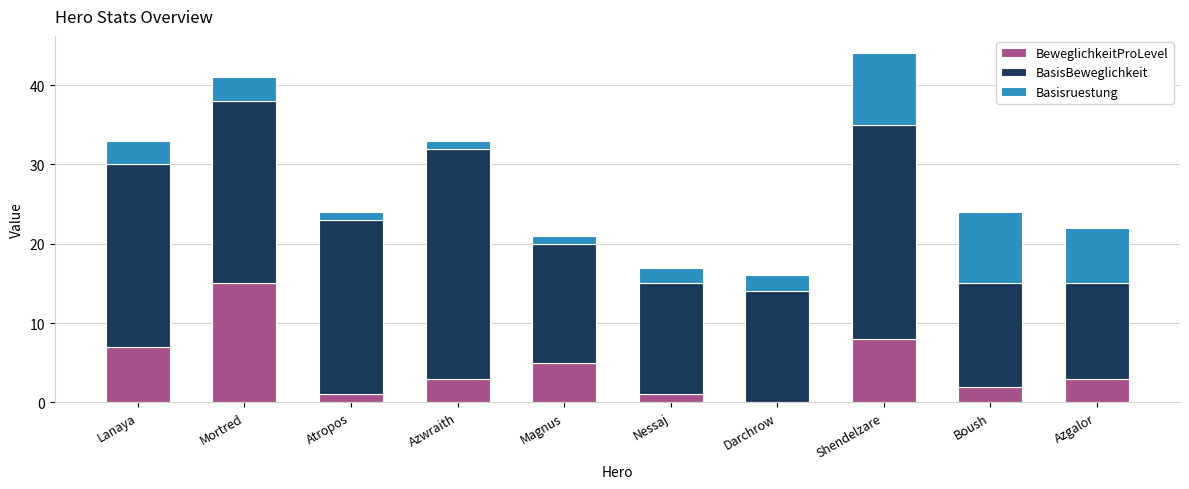

At which label does BeweglichkeitProLevel first exceed 3?

Lanaya